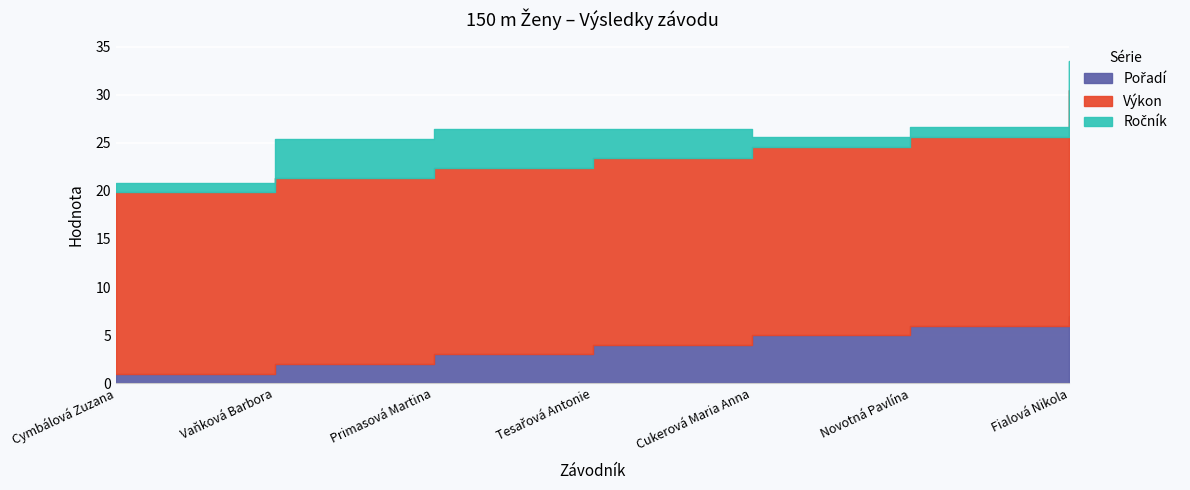

Count the number of categories in the chart.

7